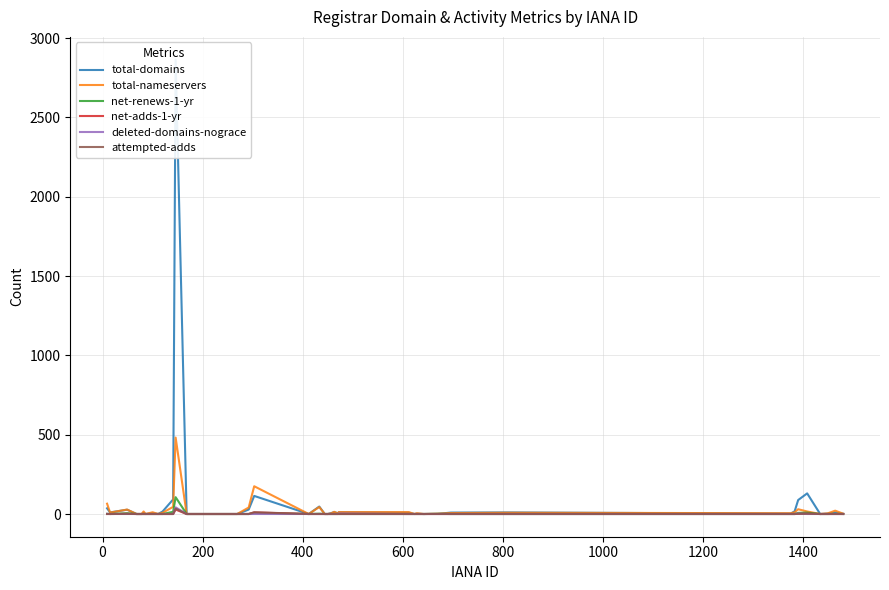

How many interior local valleys does the total-domains series have?

9